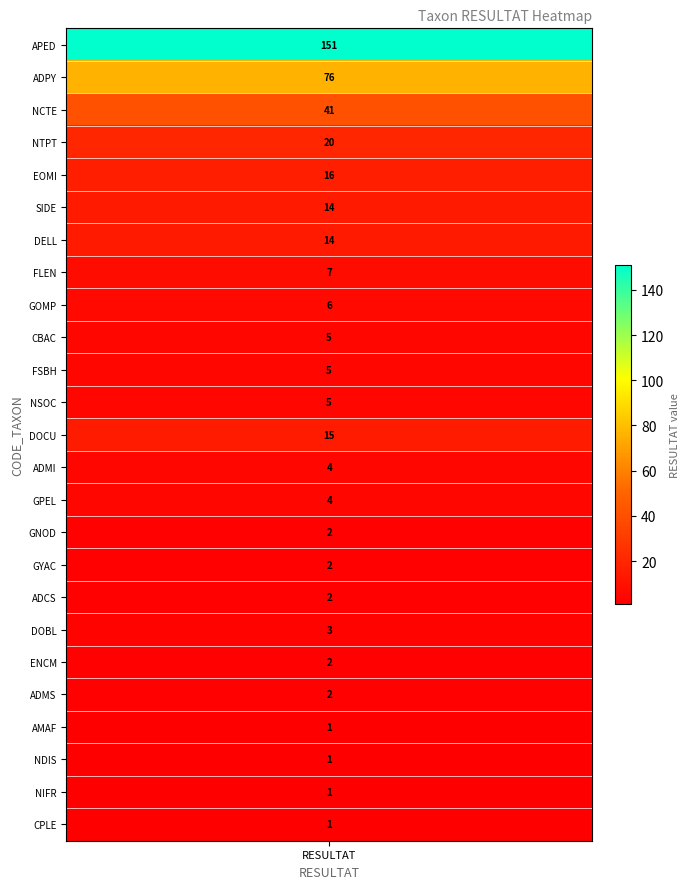

What is the minimum value shown in the chart?

1